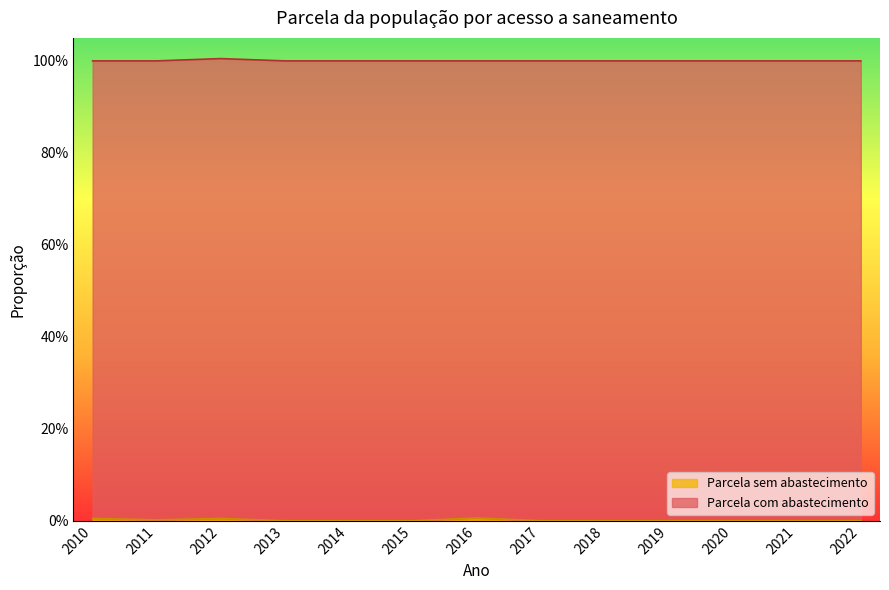

Rank the categories by value from lowest to highest.

2013, 2014, 2015, 2017, 2018, 2019, 2020, 2021, 2022, 2011, 2010, 2012, 2016